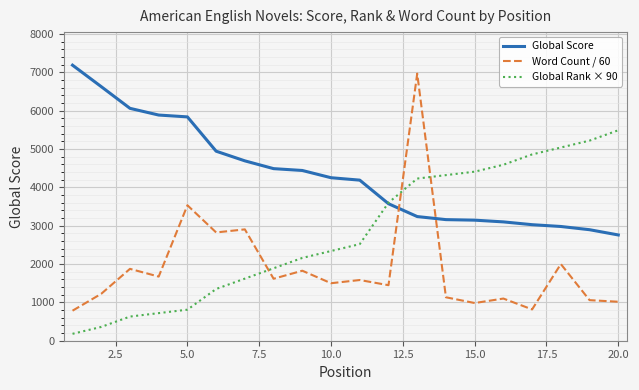

What is the minimum value for Word Count / 60?

783.3